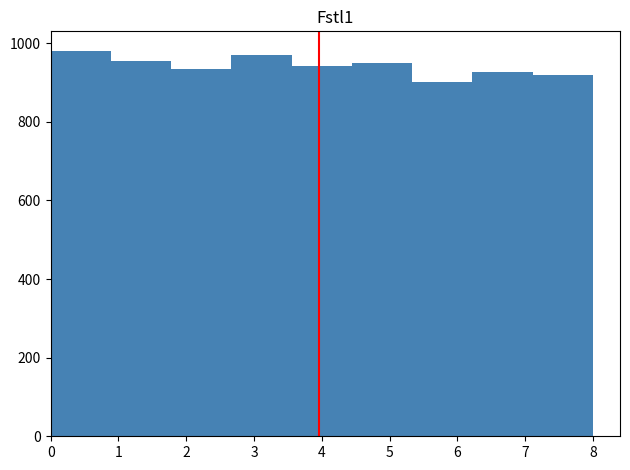

Reading left to right, extract all data points from this chart.

981	954	934	970	943	949	900	927	918